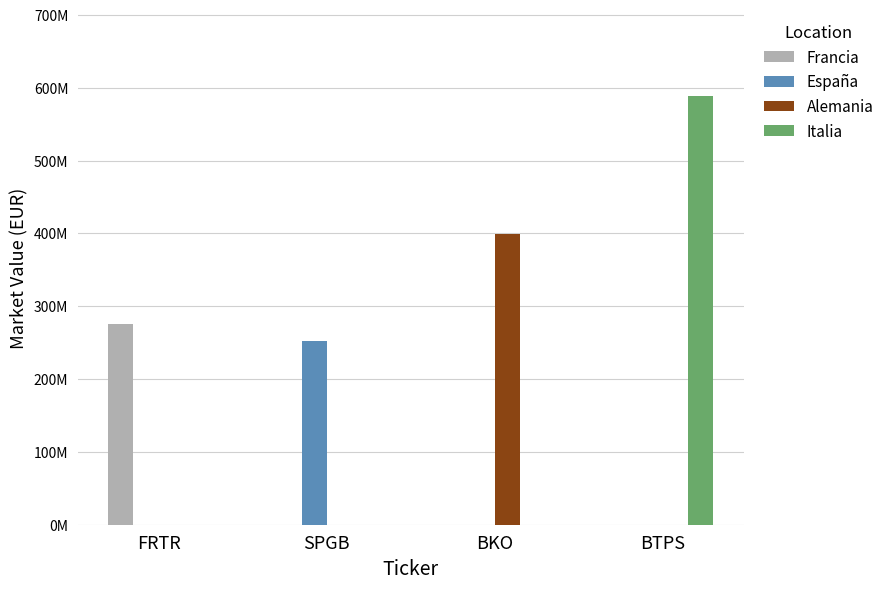

What is the label of the 2nd bar from the right?

BKO